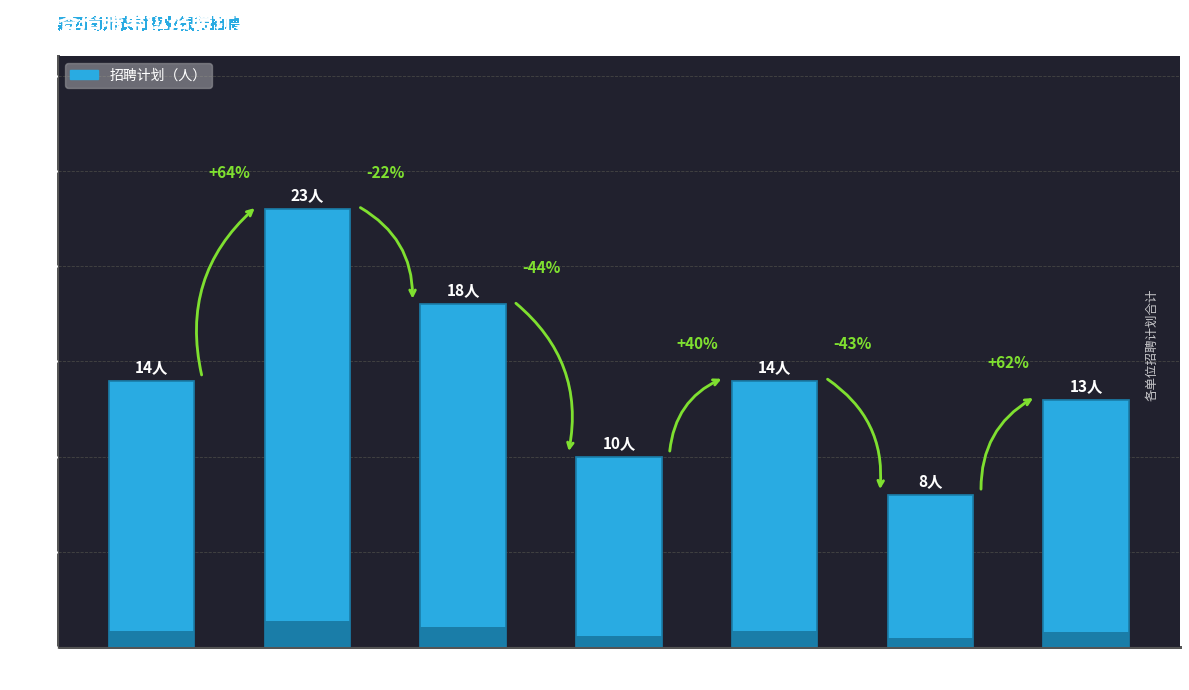

Reading left to right, transcribe all the data shown in this chart.

14	23	18	10	14	8	13